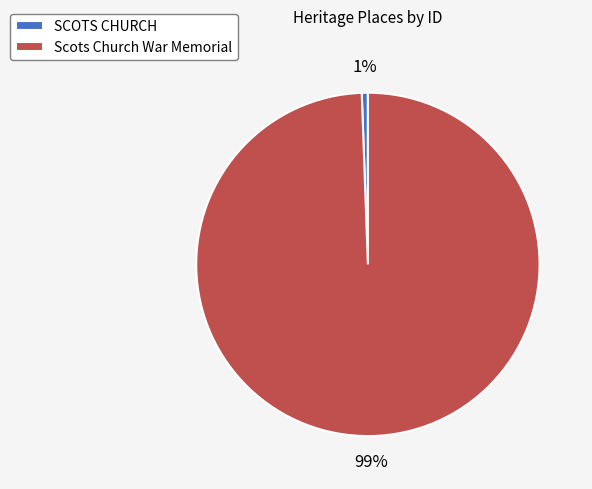

What percentage is the SCOTS CHURCH slice, to the nearest percent?

1%